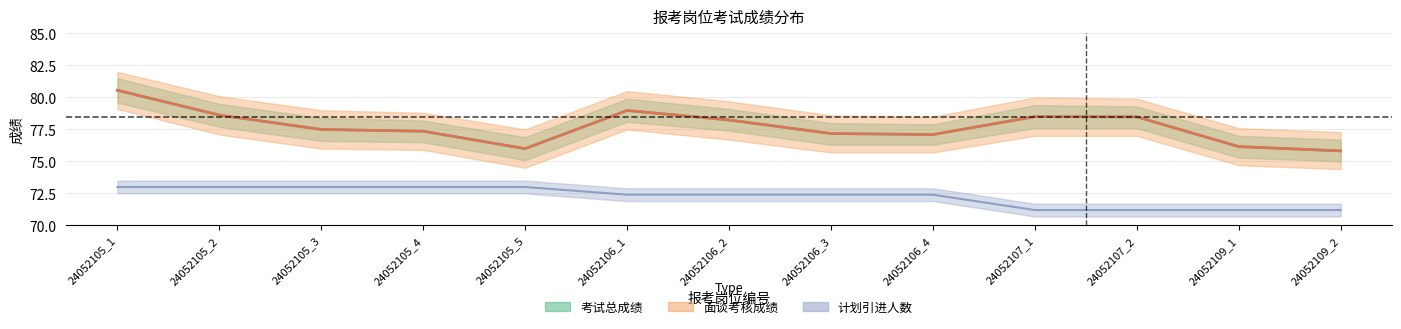

Which series has the largest range (max minus min)?

考试总成绩